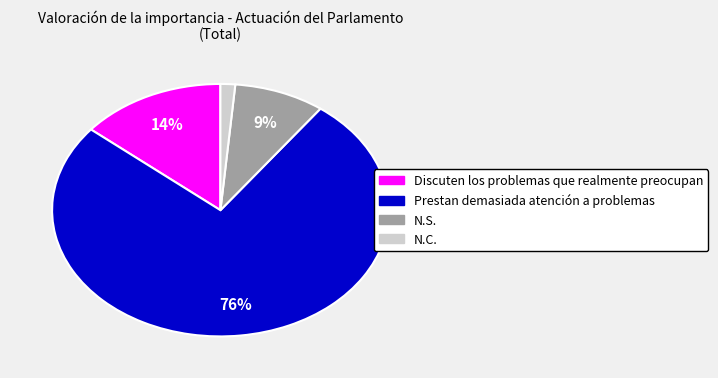

The Prestan demasiada atención a problemas slice represents 76% of the pie. True or false?

True